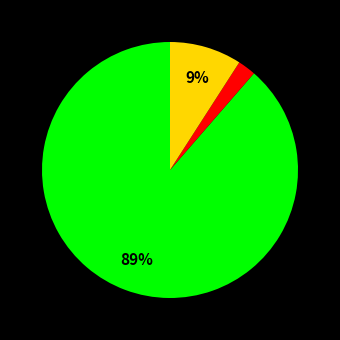

To the nearest percent, what is the average slice percentage?

33%